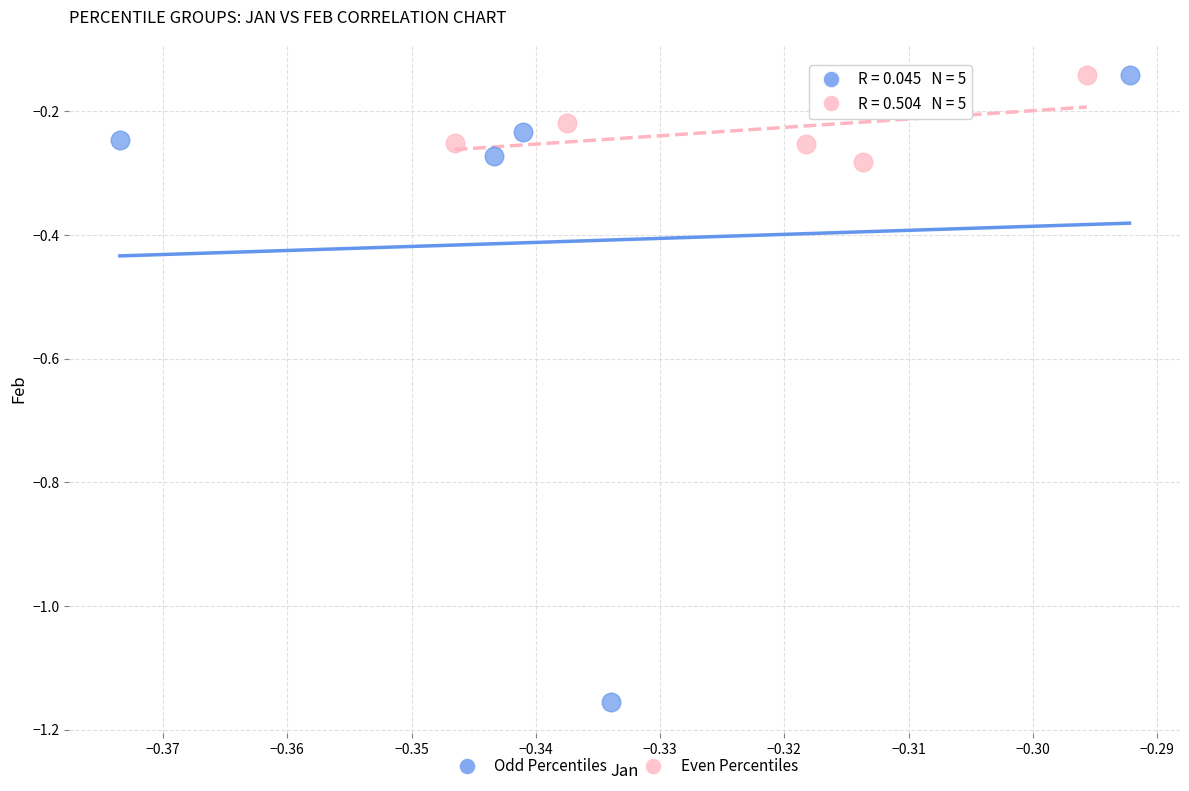

Which series reaches the minimum Y coordinate?

Odd Percentiles